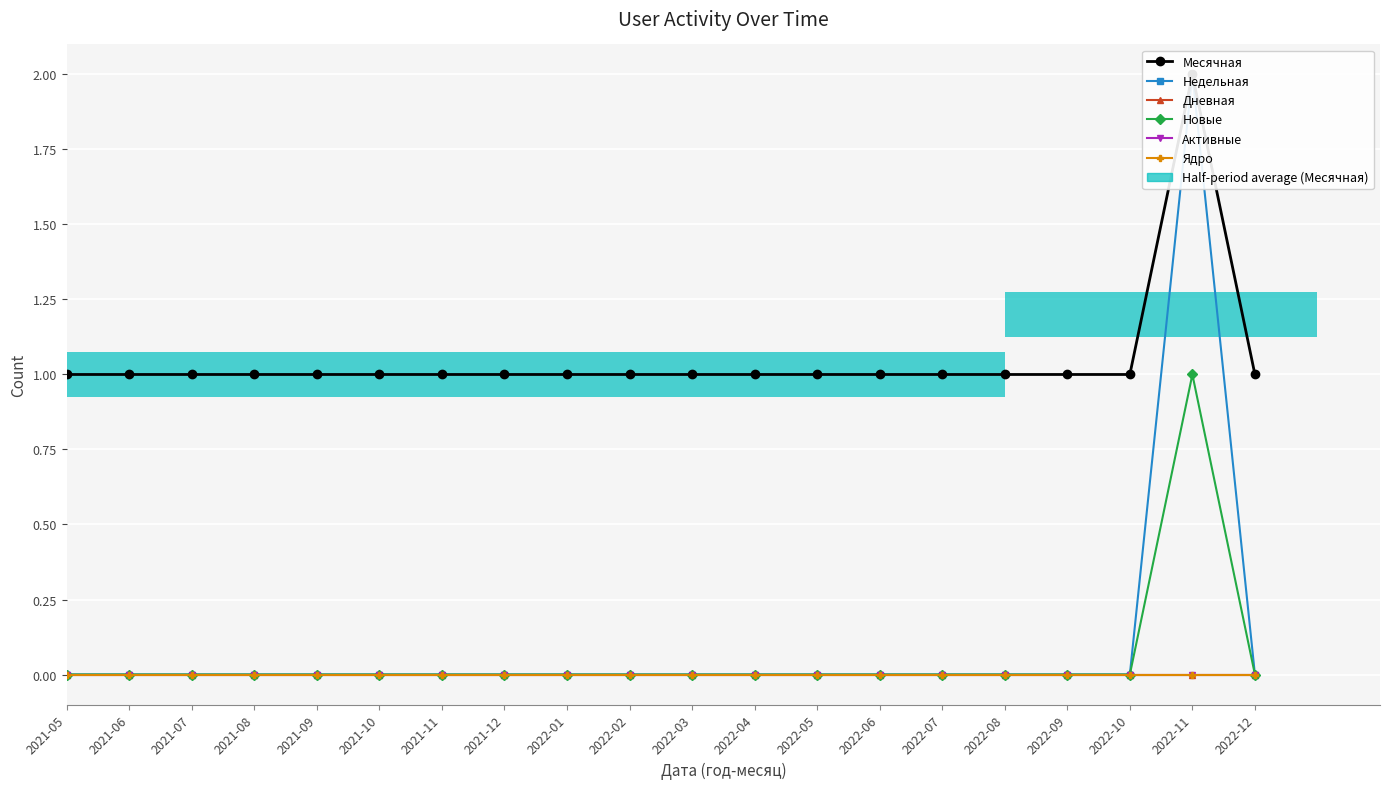

Rank the series by their maximum value, from highest to lowest.

Месячная, Недельная, Новые, Дневная, Активные, Ядро